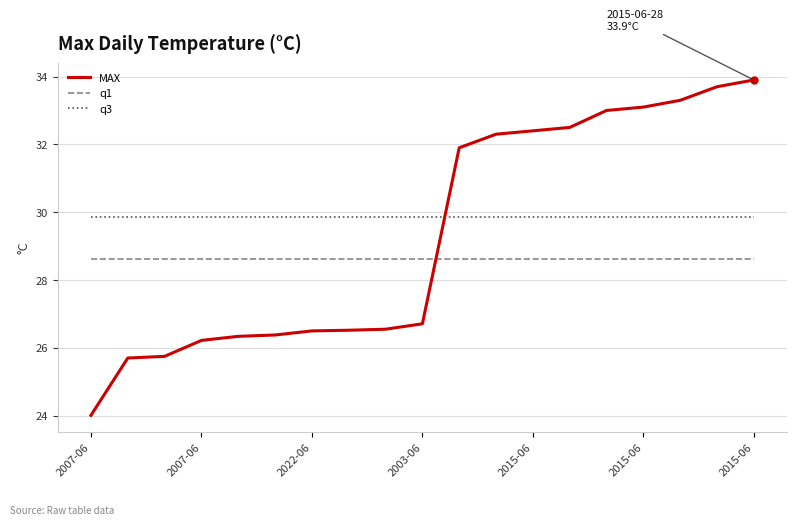

What is the average value of the MAX series?

29.3